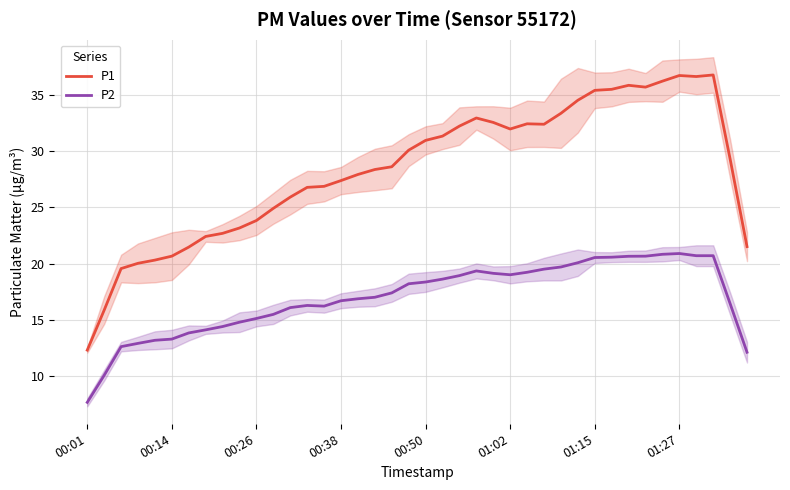

True or false: P2 and P1 intersect in this chart.

False